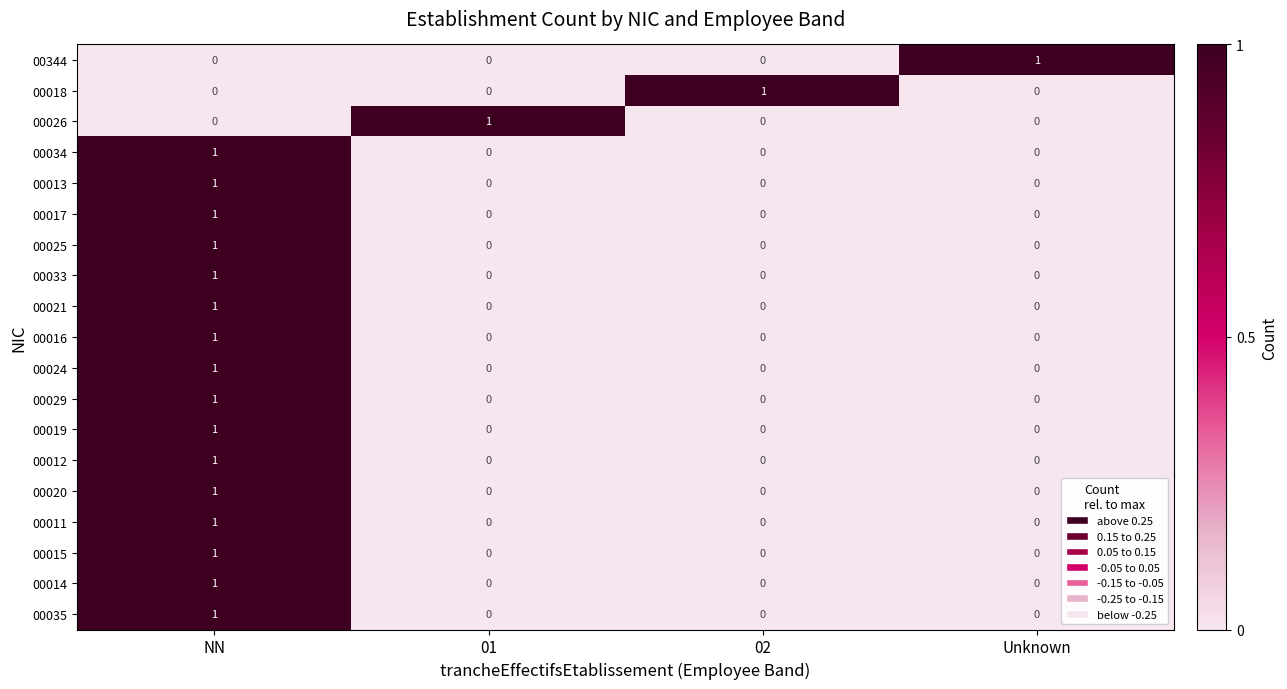

At which category is the sum across all series the highest?

NN